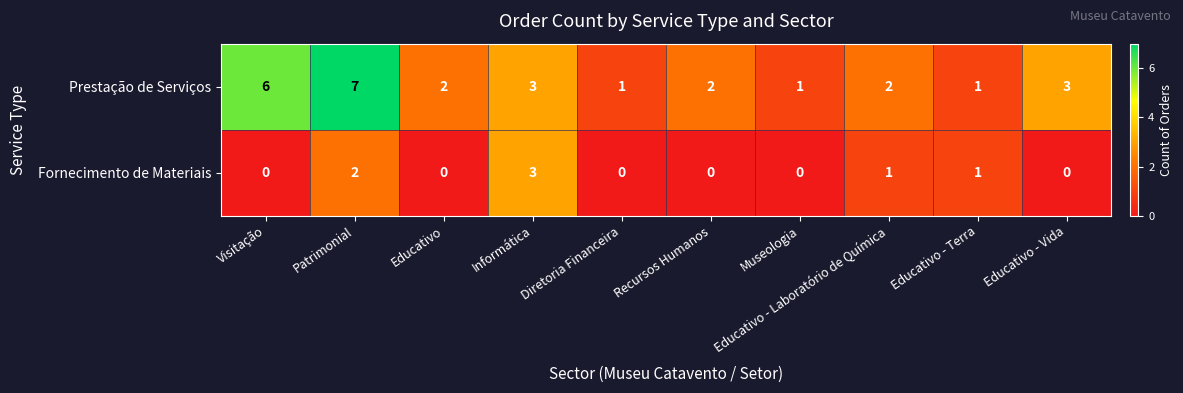

Which series has the largest total across all categories?

Prestação de Serviços